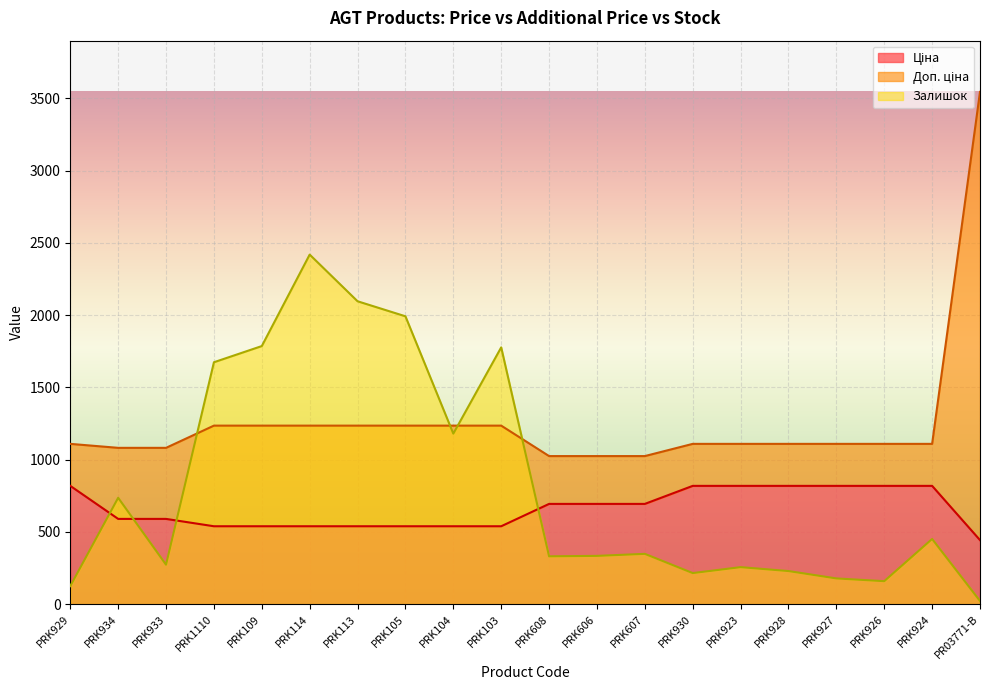

True or false: Ціна and Доп. ціна intersect in this chart.

False